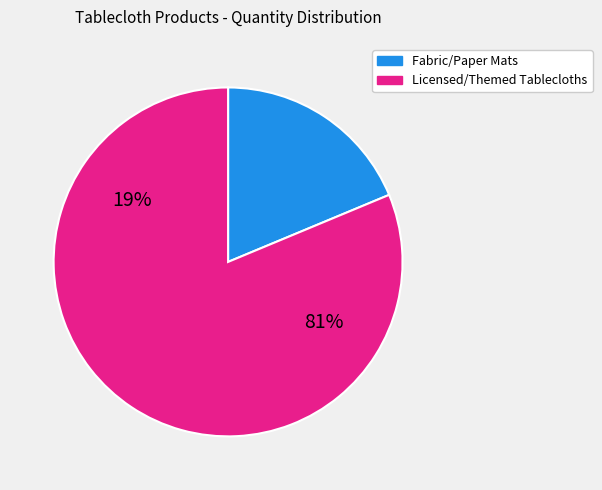

Is it true that 4300/8430 is 23% of the pie?

False